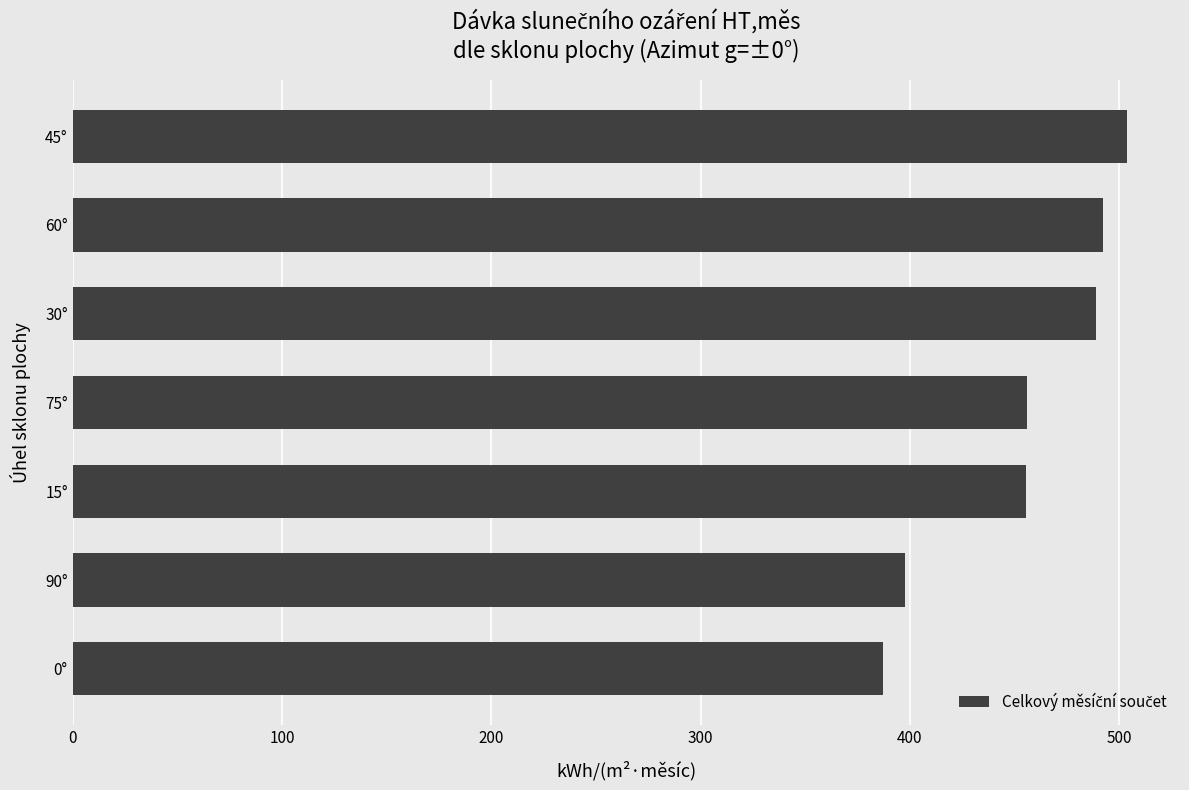

What is the difference between the maximum and minimum values?

116.5